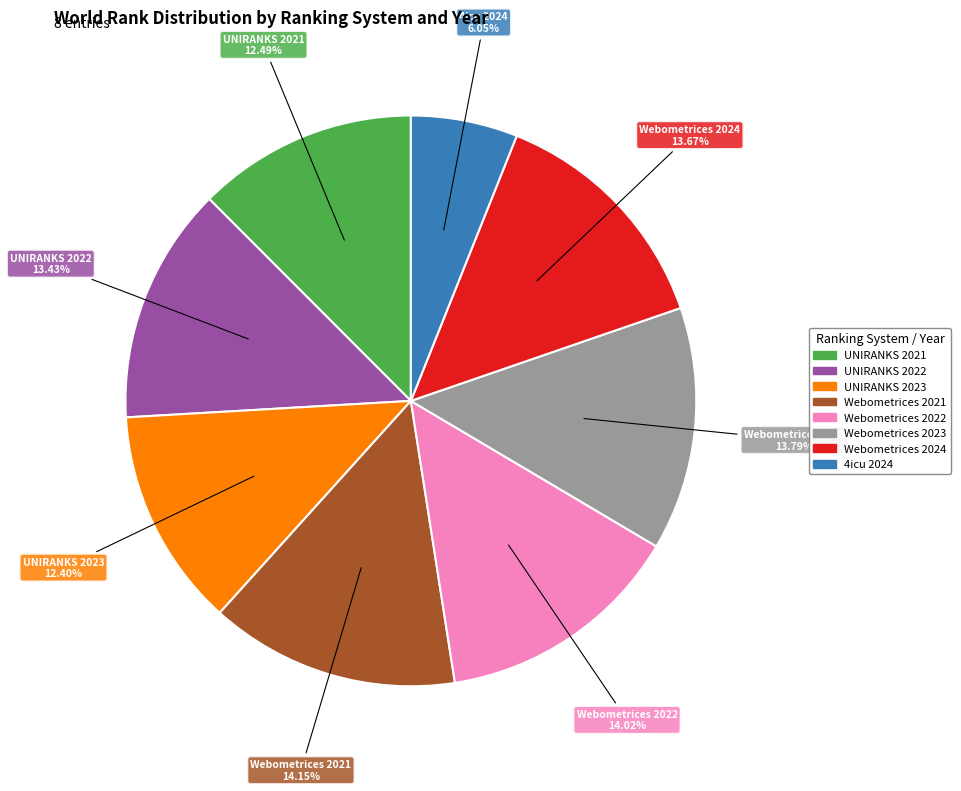

How many slices are in this pie chart?

8